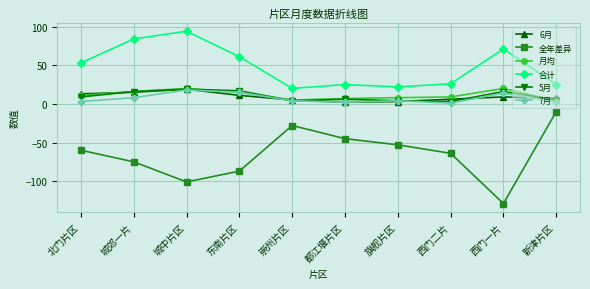

What is the difference between the 月均 values at 西门一片 and 西门二片?

11